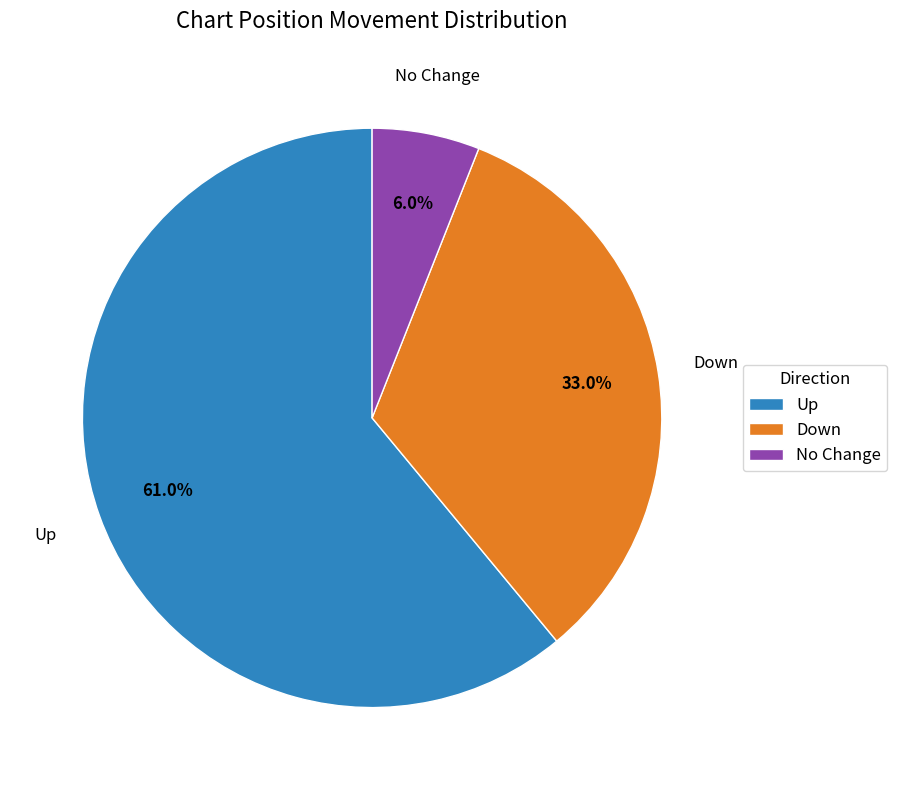

Which category has the biggest portion of the pie?

Up